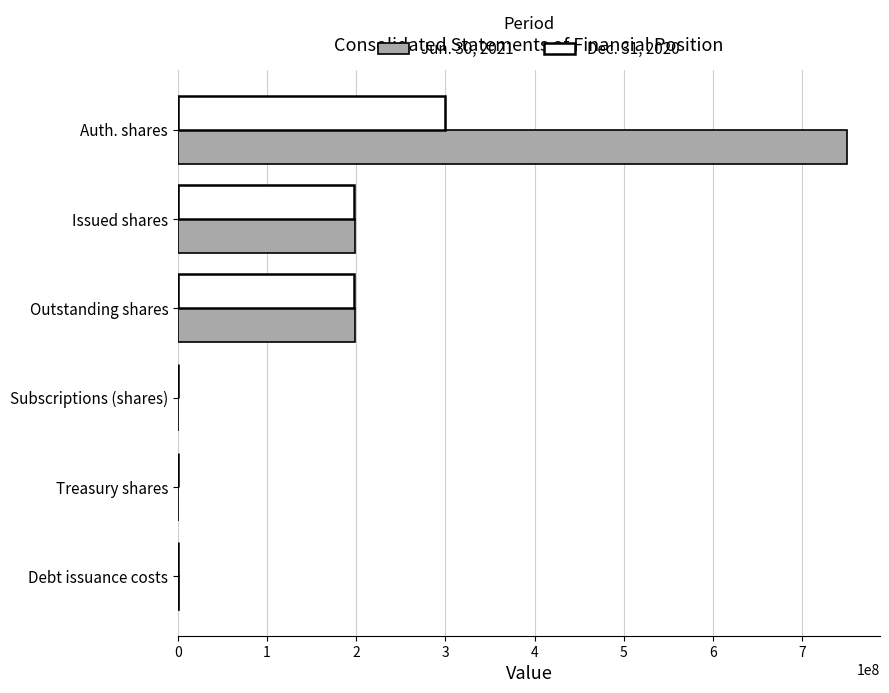

At which category is the sum across all series the highest?

Auth. shares